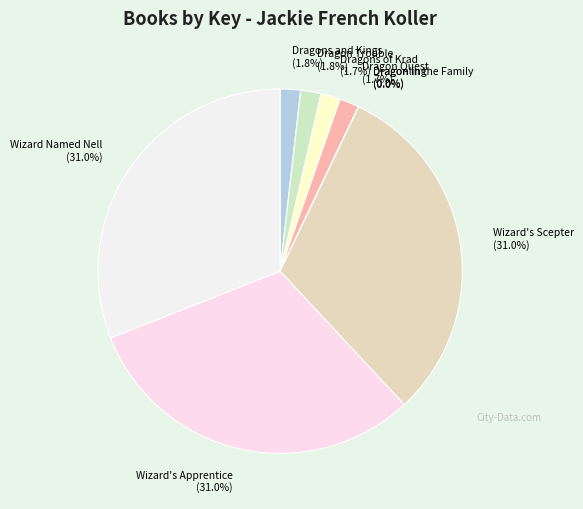

Combined, do Wizard Named Nell (31.0%) and Dragons and Kings (1.8%) account for over 50%?

No